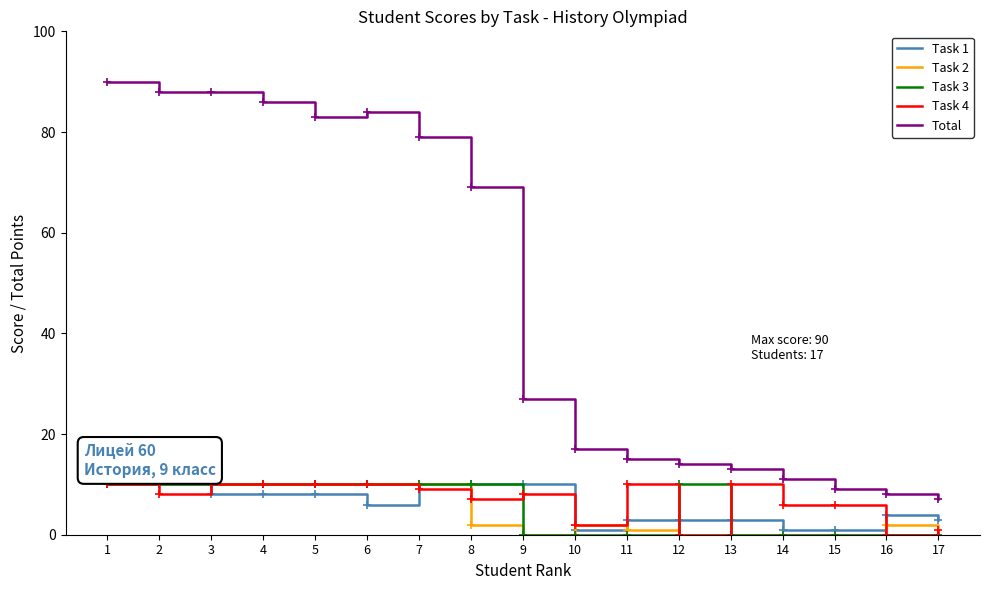

Reading left to right, list all the values displayed in this chart.

Task 1: 10	10	8	8	8	6	10	10	10	1	3	3	3	1	1	4	3
Task 2: 10	10	10	10	10	10	10	2	0	2	1	0	0	0	0	2	0
Task 3: 10	10	10	10	10	10	10	10	0	0	0	10	0	0	0	0	0
Task 4: 10	8	10	10	10	10	9	7	8	2	10	0	10	6	6	0	1
Total: 90	88	88	86	83	84	79	69	27	17	15	14	13	11	9	8	7